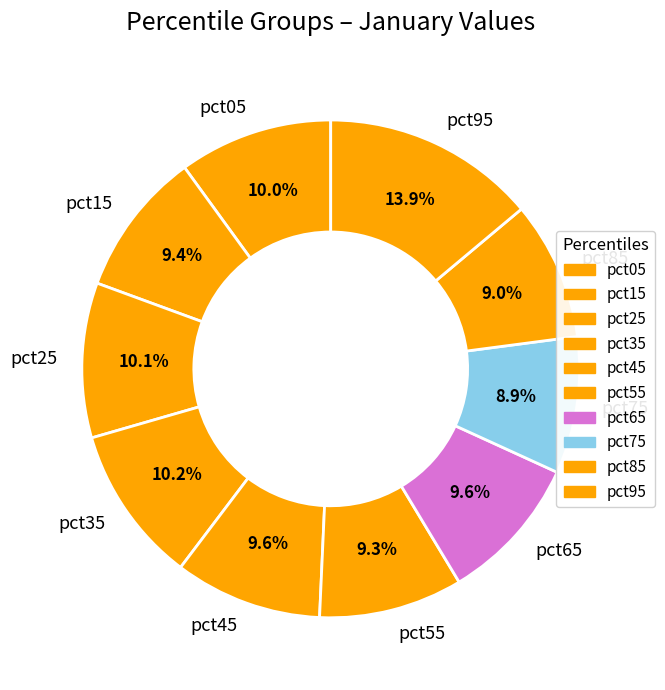

How many slices are in this pie chart?

10